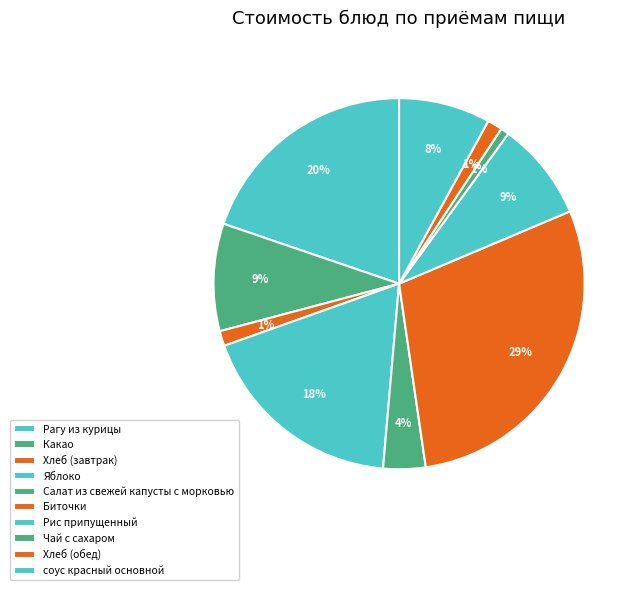

What percentage is the Рагу из курицы slice, to the nearest percent?

20%